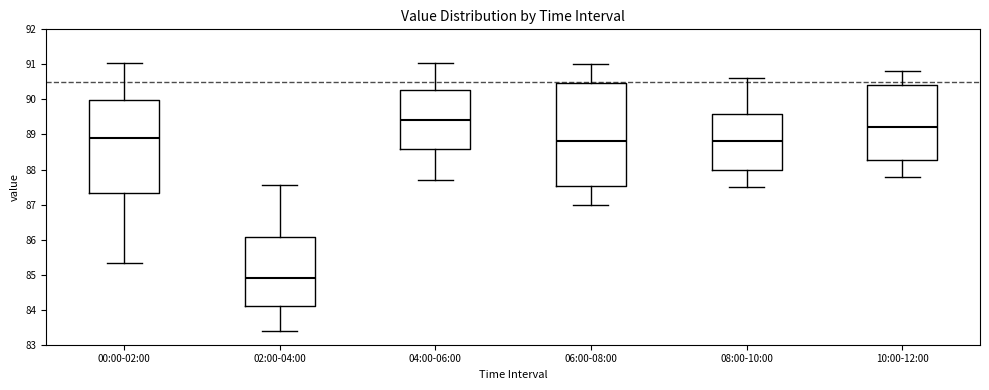

Reading left to right, read every box against the y-axis: the position of its median line, the range the box covers, and the ends of its whiskers. The values are not printed on the chart, so give them approximately, as read against the axis.

00:00-02:00: median 88.9, box 87.3 to 90.0, whiskers 85.3 to 91.0
02:00-04:00: median 84.9, box 84.1 to 86.1, whiskers 83.4 to 87.6
04:00-06:00: median 89.4, box 88.6 to 90.3, whiskers 87.7 to 91.0
06:00-08:00: median 88.8, box 87.5 to 90.5, whiskers 87.0 to 91.0
08:00-10:00: median 88.8, box 88.0 to 89.6, whiskers 87.5 to 90.6
10:00-12:00: median 89.2, box 88.3 to 90.4, whiskers 87.8 to 90.8